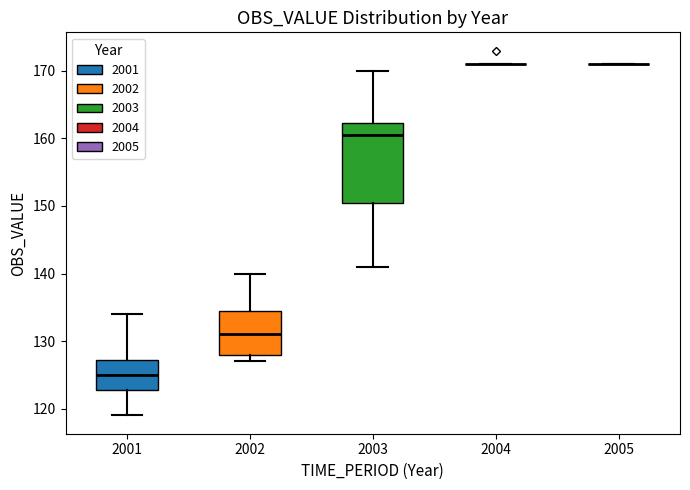

Comparing the boxes themselves (not the whiskers), which one is the tallest?

2003